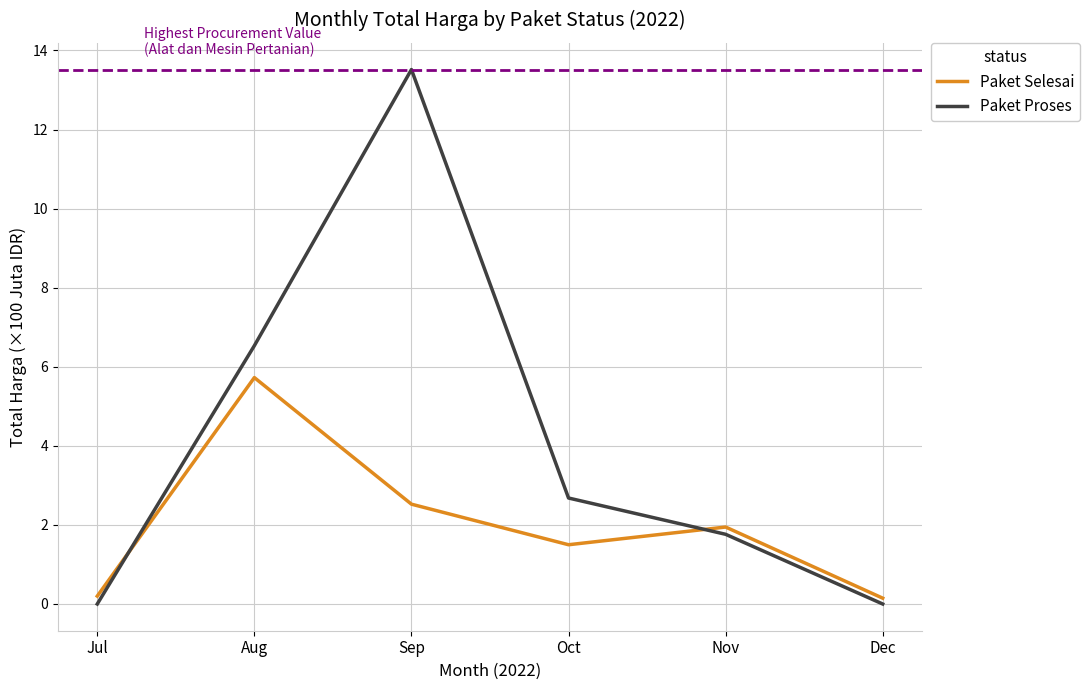

How many intersections are there between Paket Selesai and Paket Proses?

2